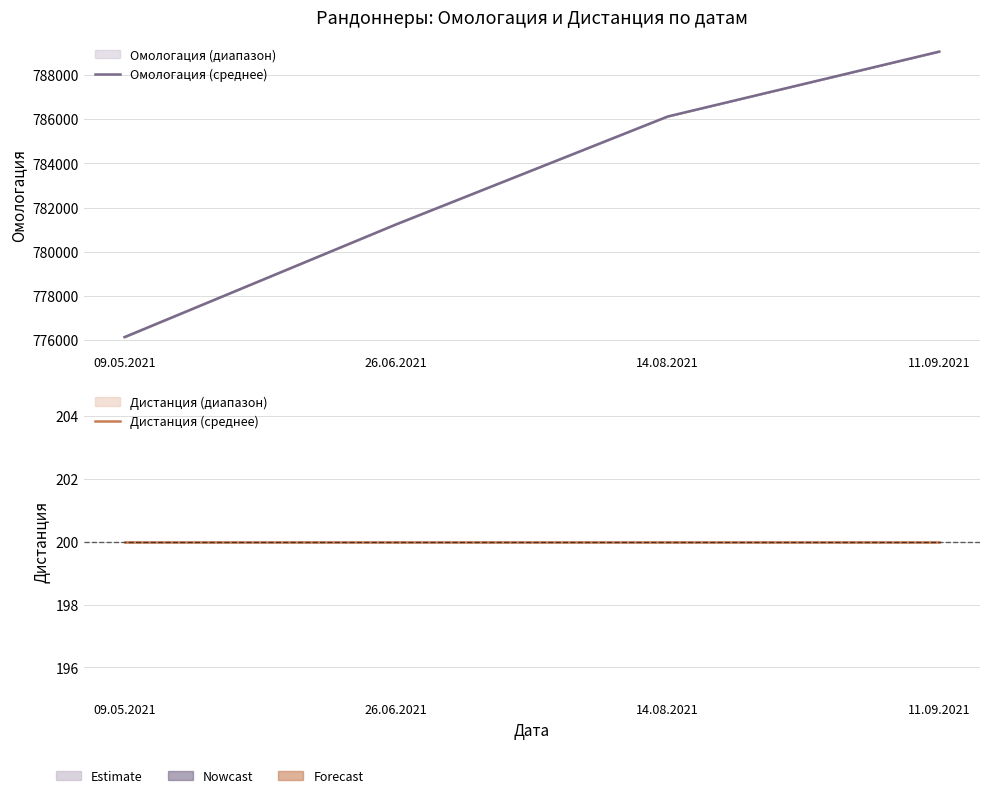

What is the sum of all Дистанция (среднее) values?

800.0